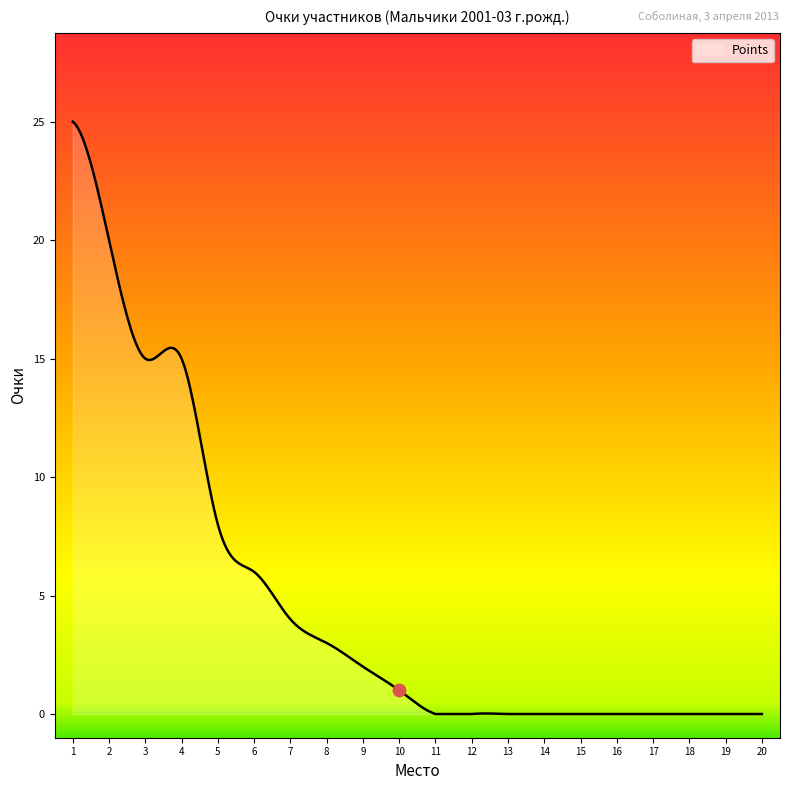

What is the maximum value shown in the chart?

25.0